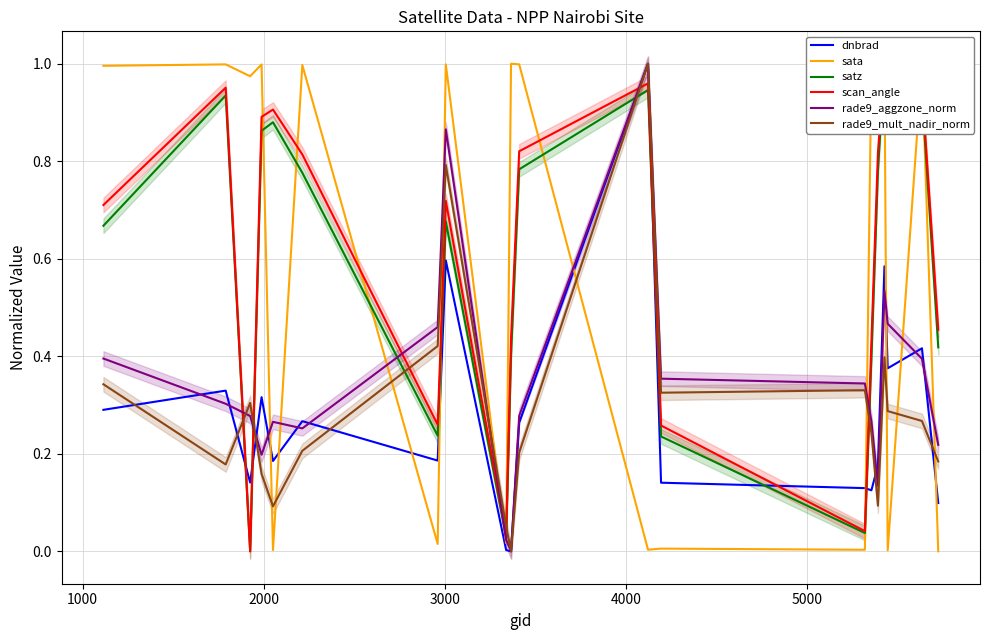

What is the sum of all rade9_aggzone_norm values?

7.0